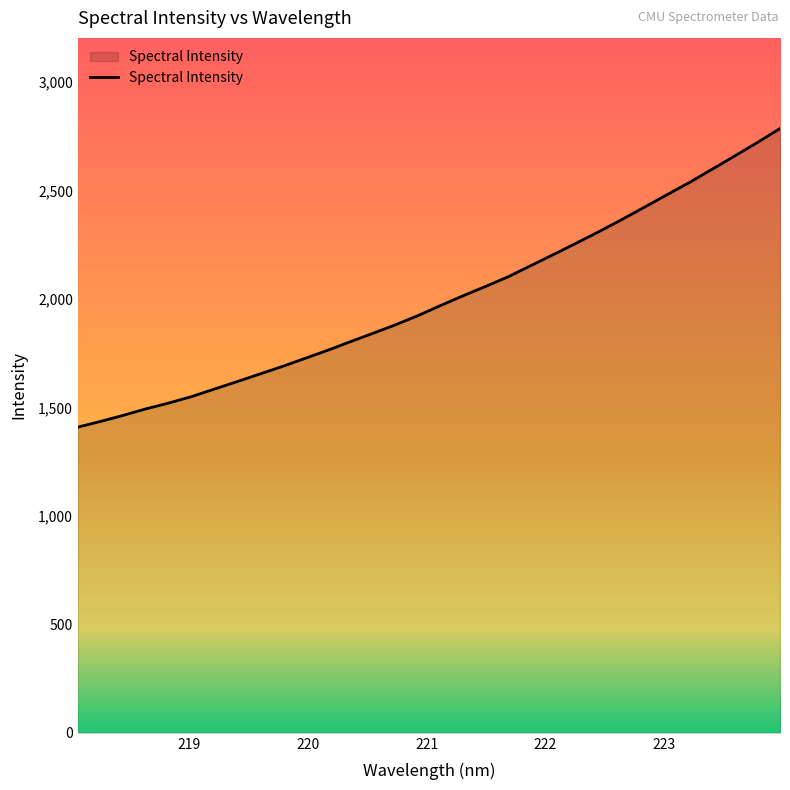

What is the difference between the maximum and second lowest values?

1350.7